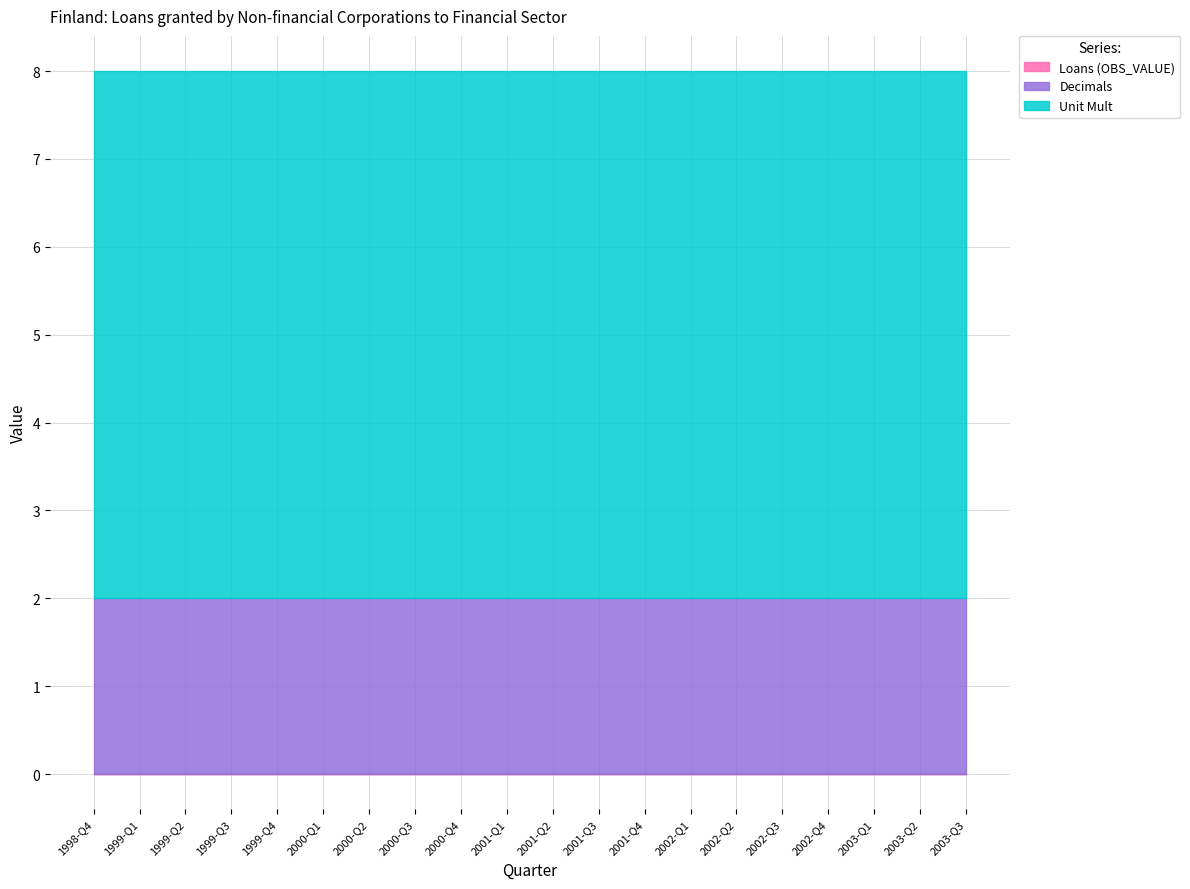

What is the total value across all series at 2001-Q1?

8